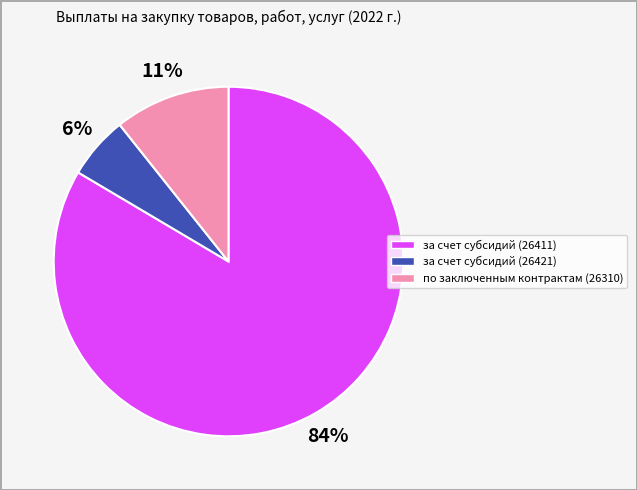

Is the sum of за счет субсидий (26411) and за счет субсидий (26421) greater than half?

Yes